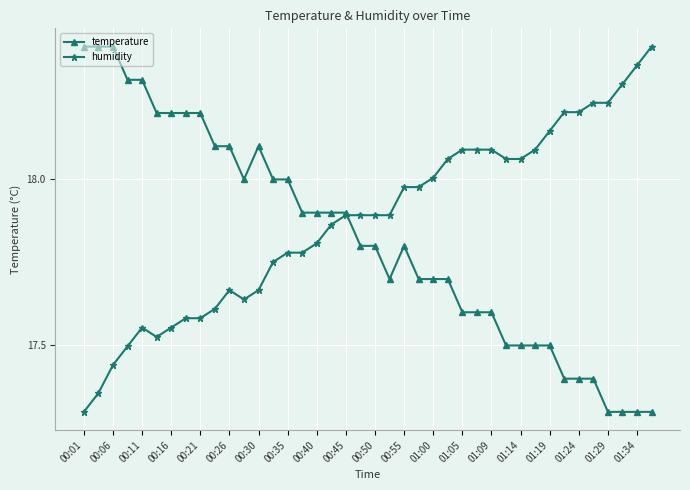

How many times do temperature and humidity cross each other?

1